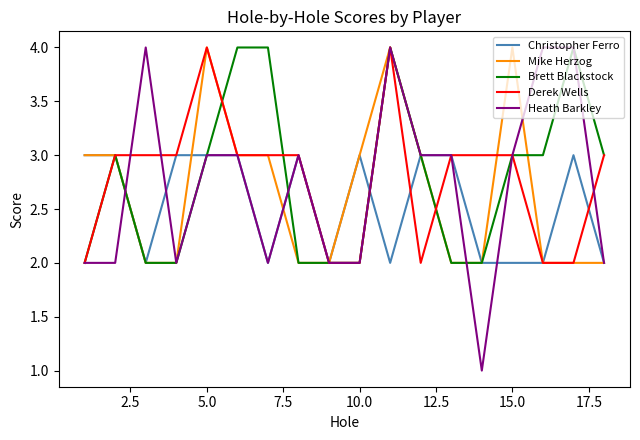

What is the greatest value displayed?

4